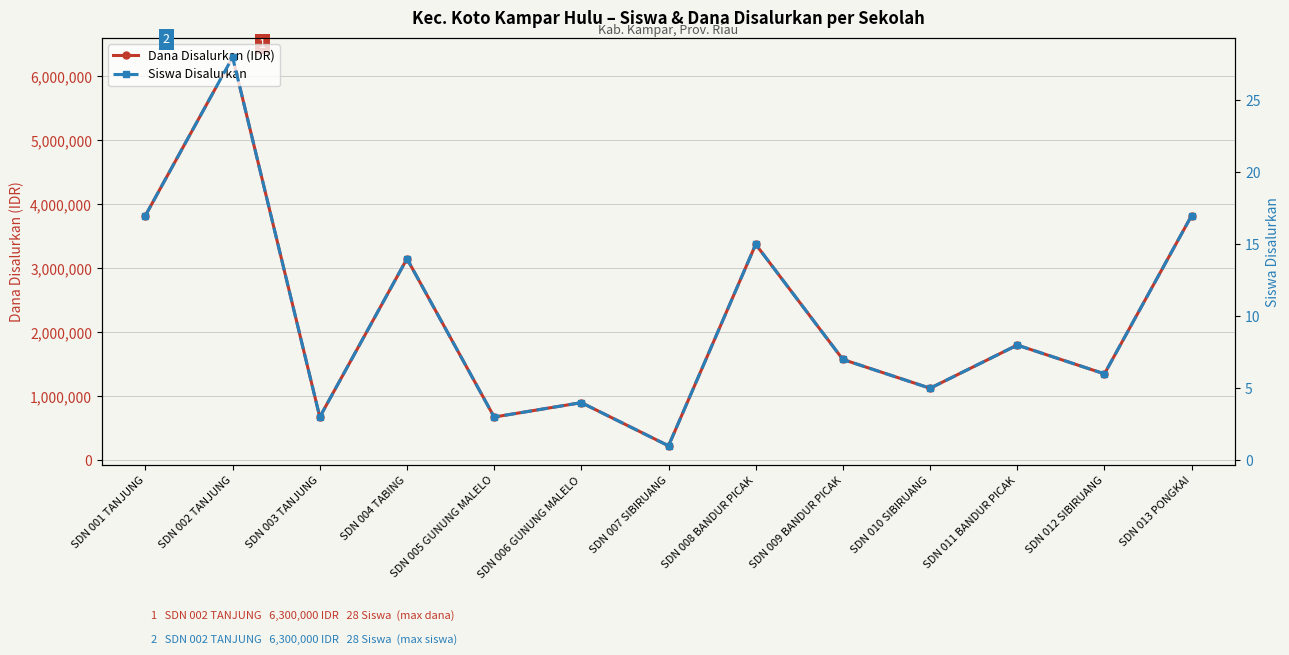

What is the difference between the maximum and minimum values in the Siswa Disalurkan series?

27